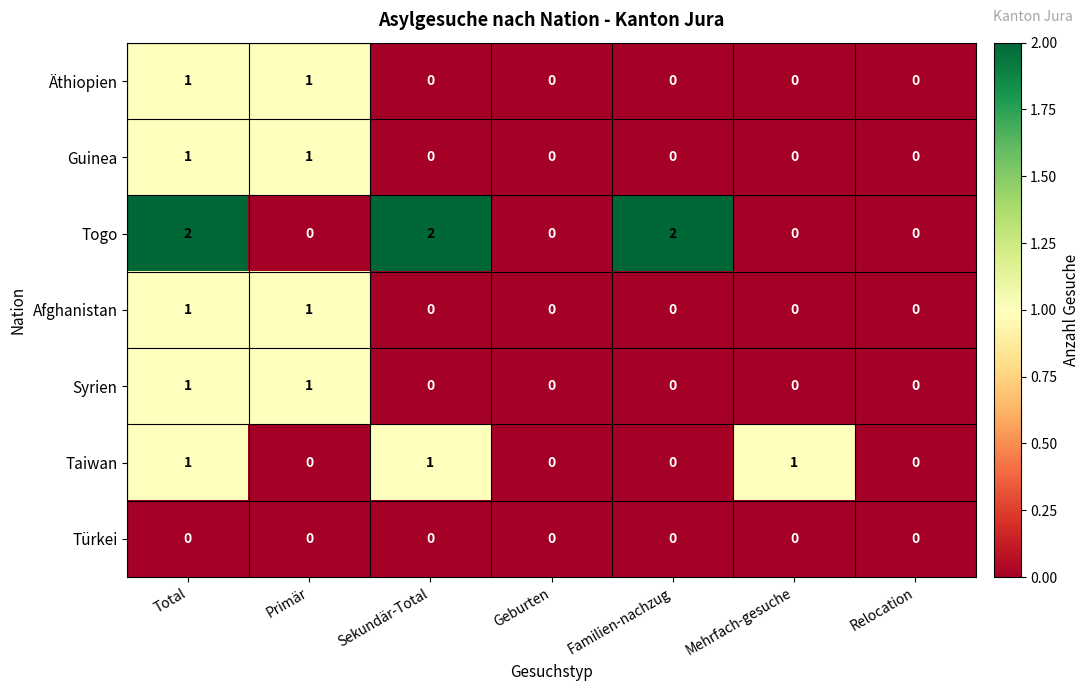

How many data points does each series have?

7